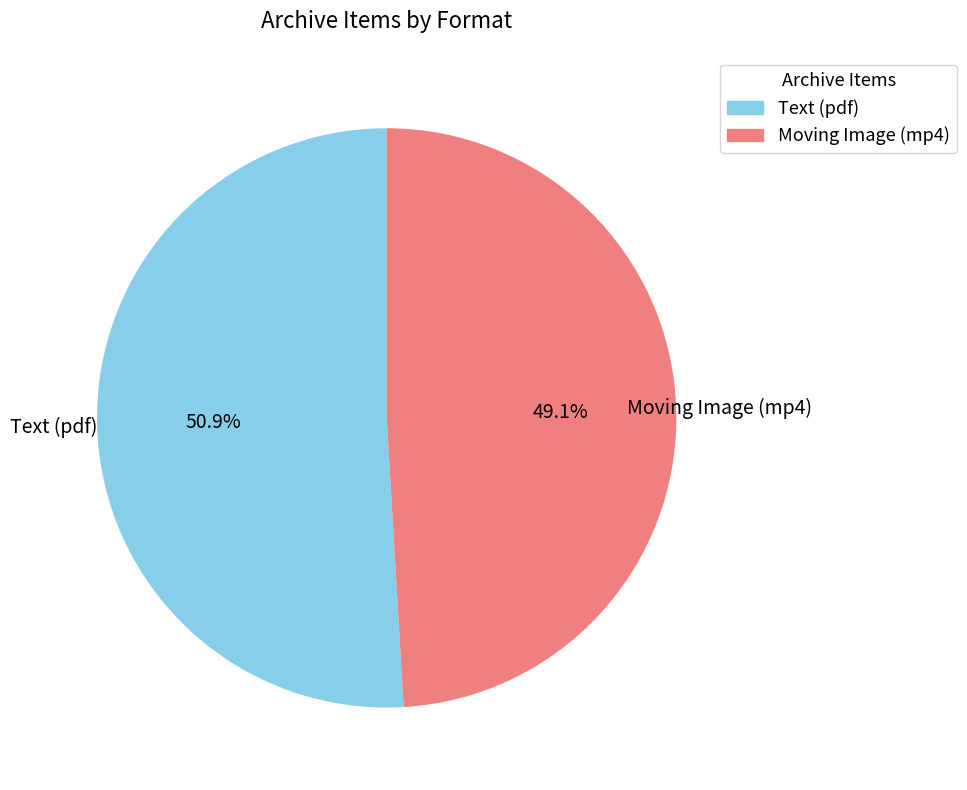

Does Moving Image (mp4) represent more than half of the total?

No